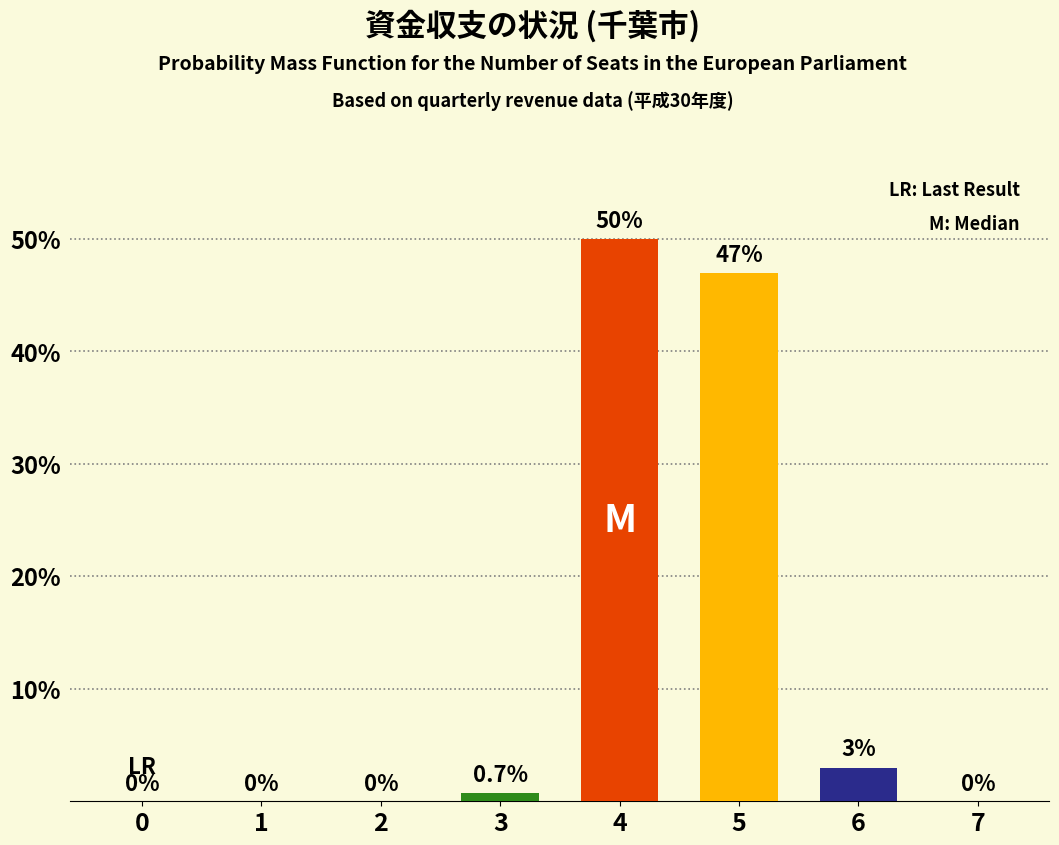

Are the bars grouped side by side (vs. stacked)?

No